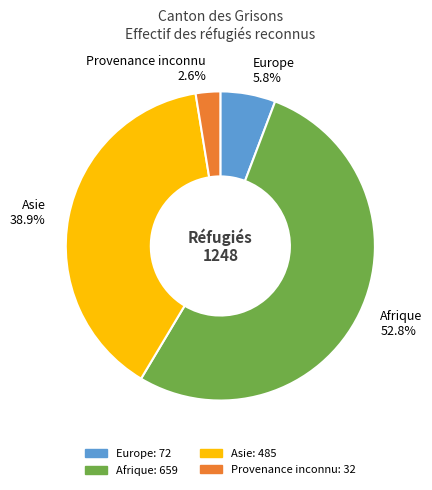

Is it true that Europe is 1% of the pie?

False